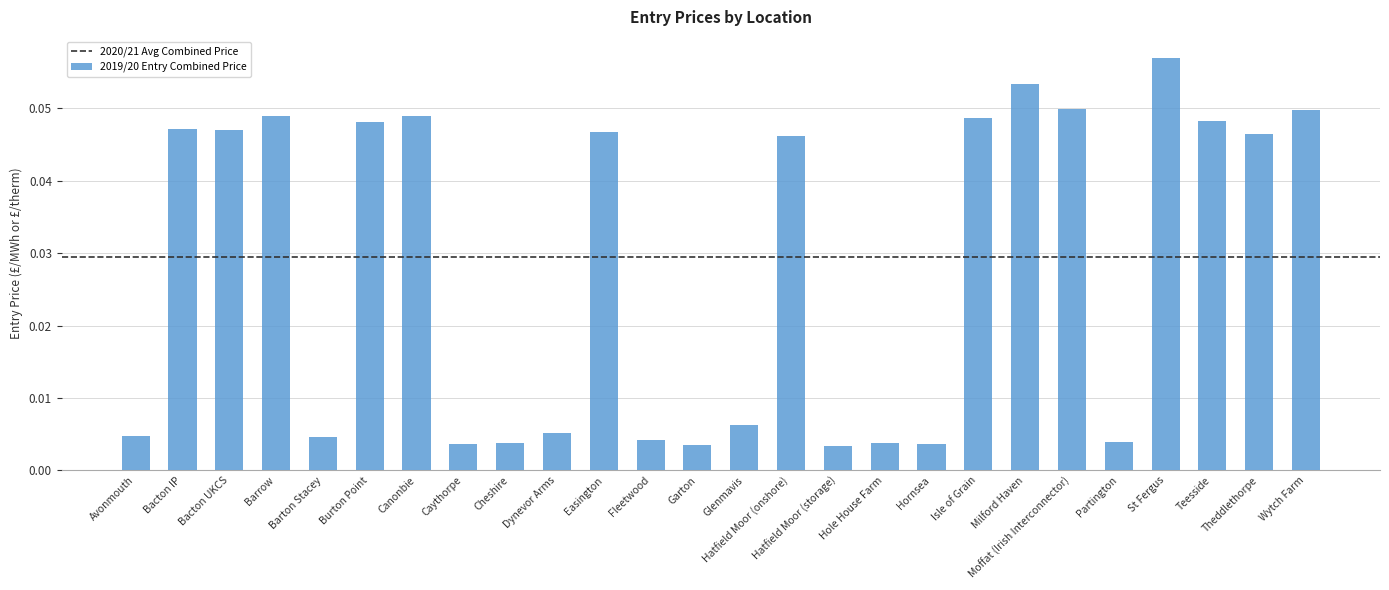

The value at Teesside is 0.1. True or false?

False